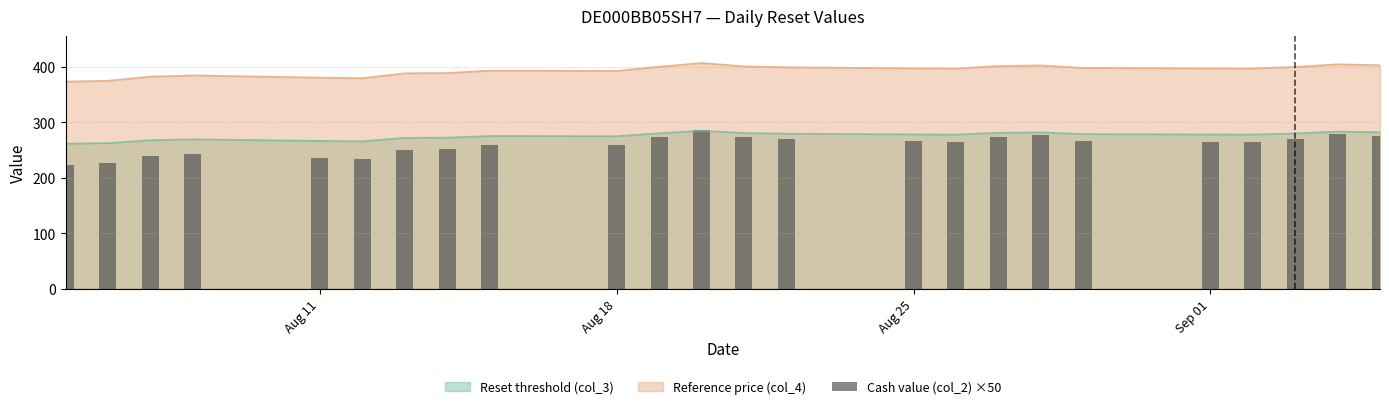

The value of Reference price (col_4) at Aug 11 is 380.4. True or false?

True